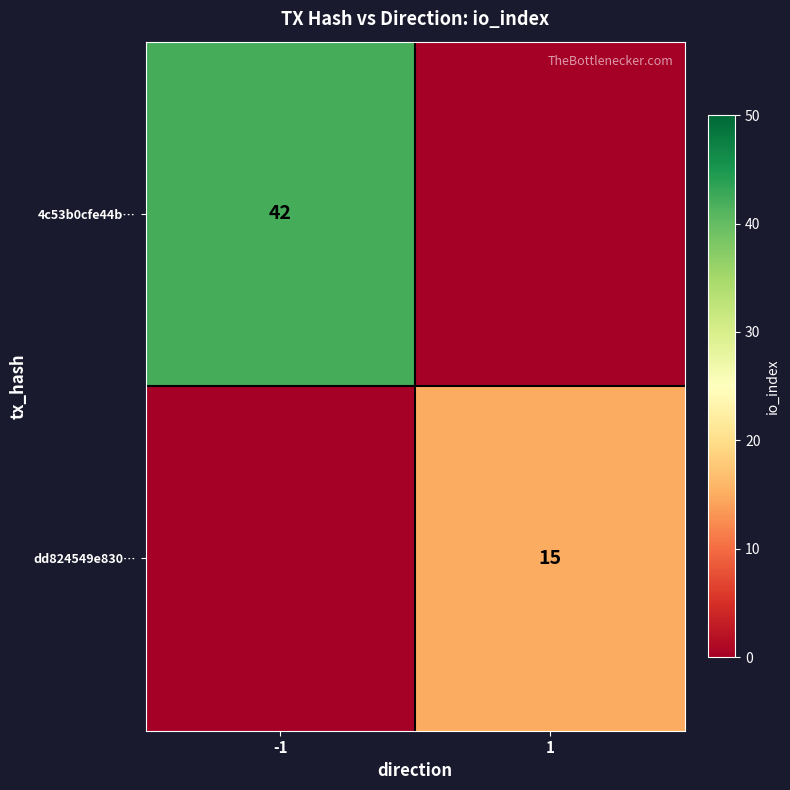

True or false: 4c53b0cfe44b… has a value of 42 at -1.

True